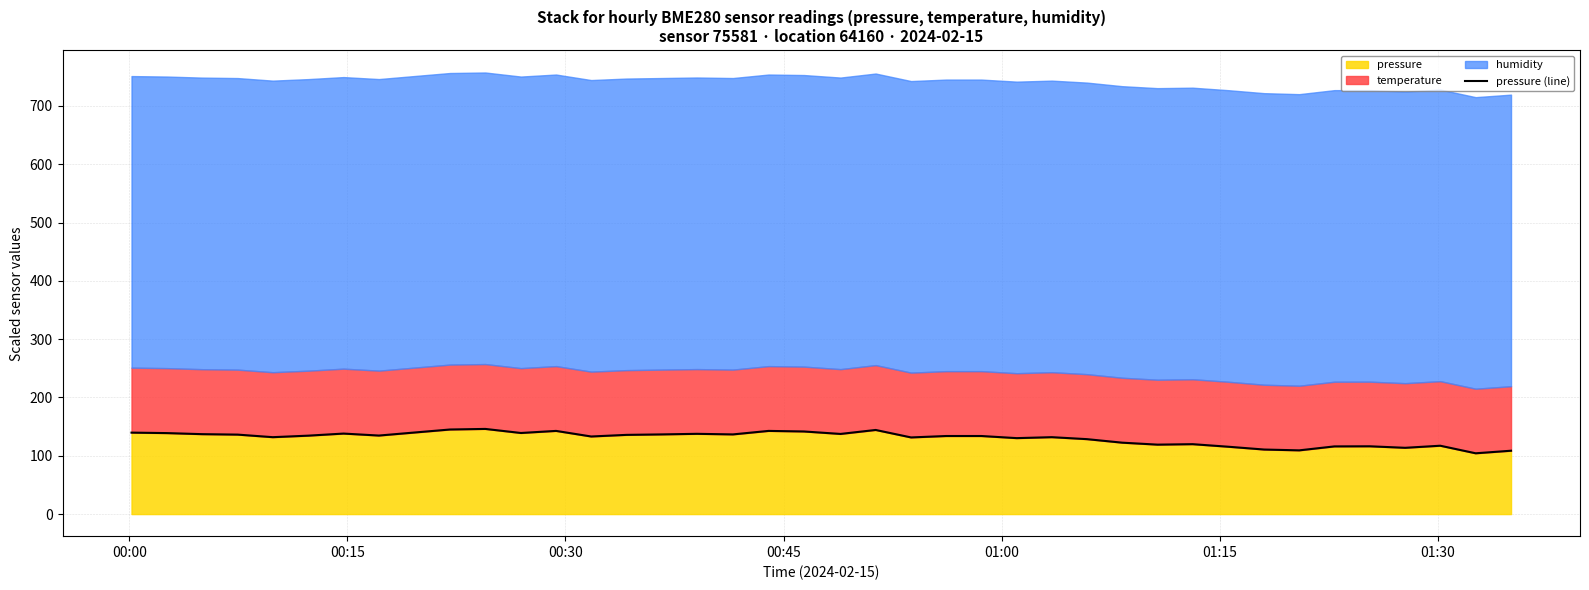

What is the value of the 4th point from the left?

136.3